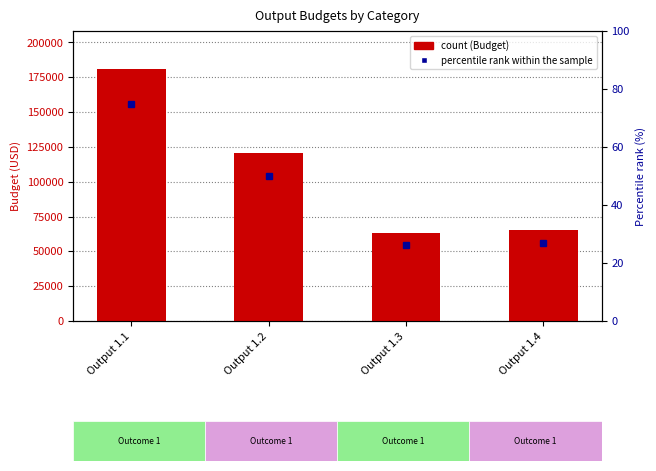

What is the smallest value displayed?

63529.8